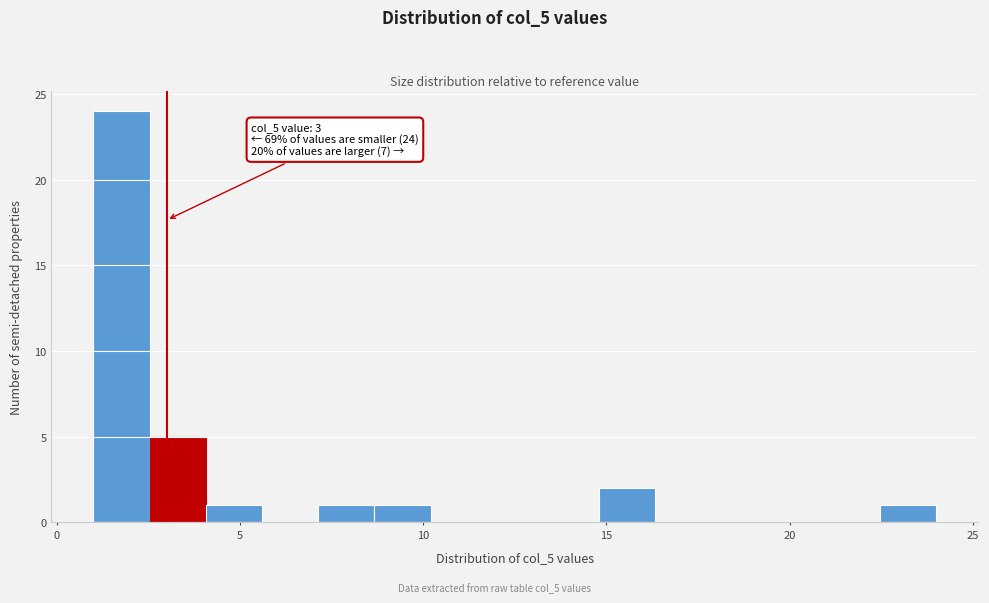

Around what value on the x-axis is the tallest bar? Give the approximate position of its centre, as read against the axis.

2.0